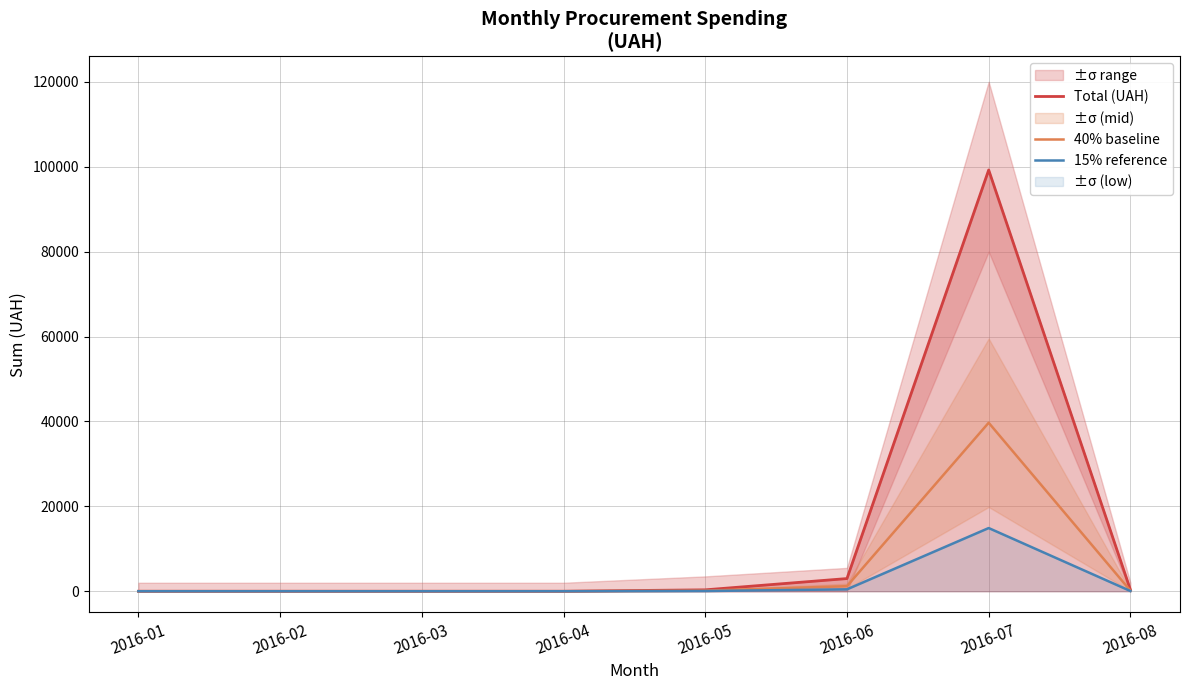

What is the greatest value displayed?

99233.2